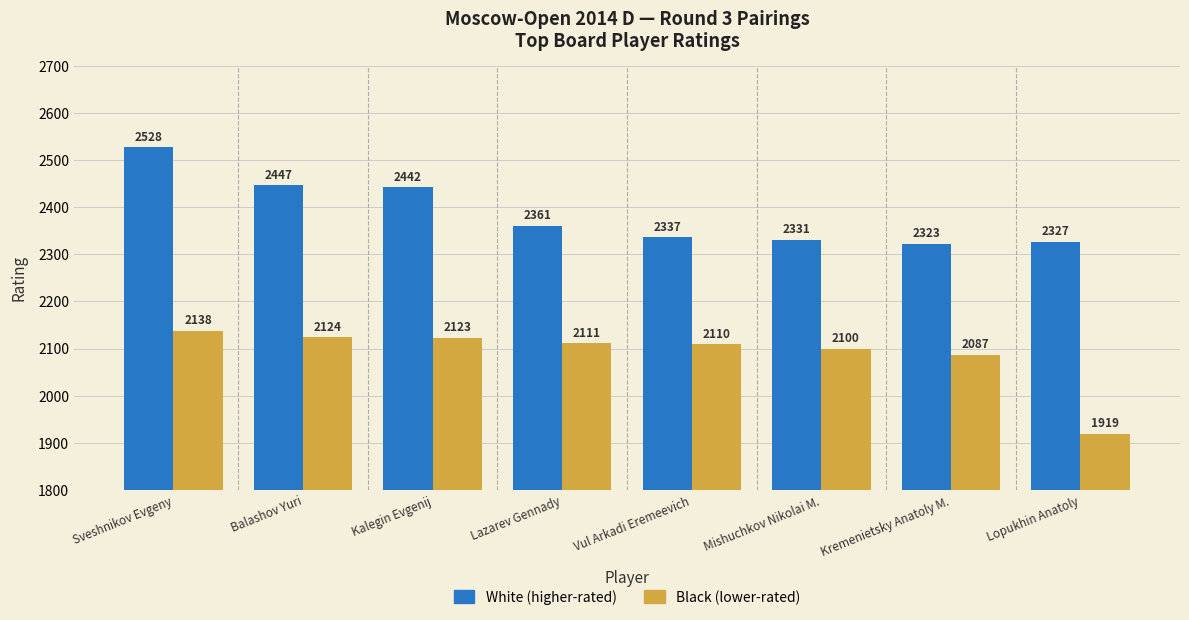

Which label corresponds to the largest value in the chart?

Sveshnikov Evgeny